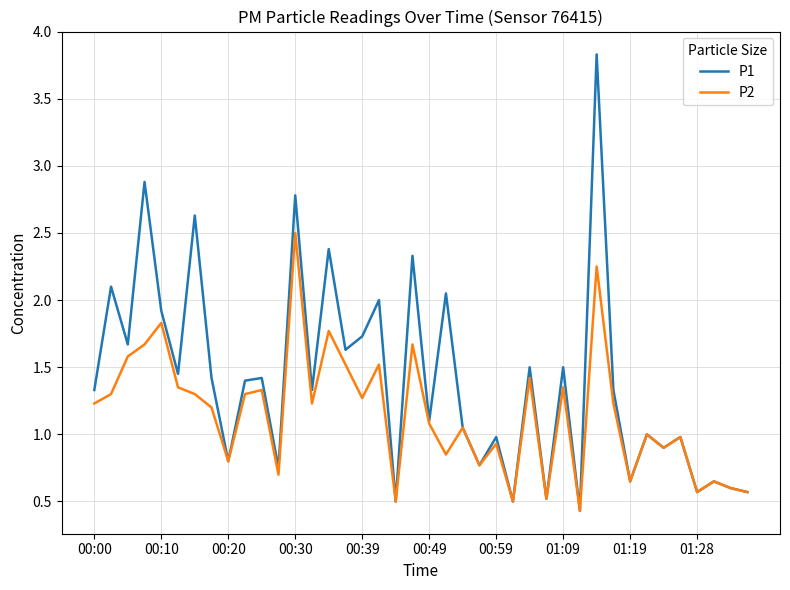

Which series has the largest range (max minus min)?

P1